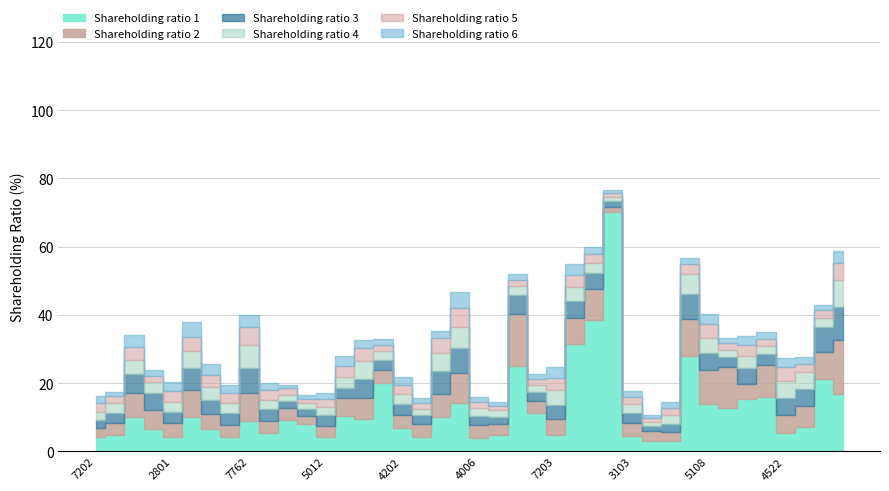

What value does the Shareholding ratio 1 series have at 4202?

6.8